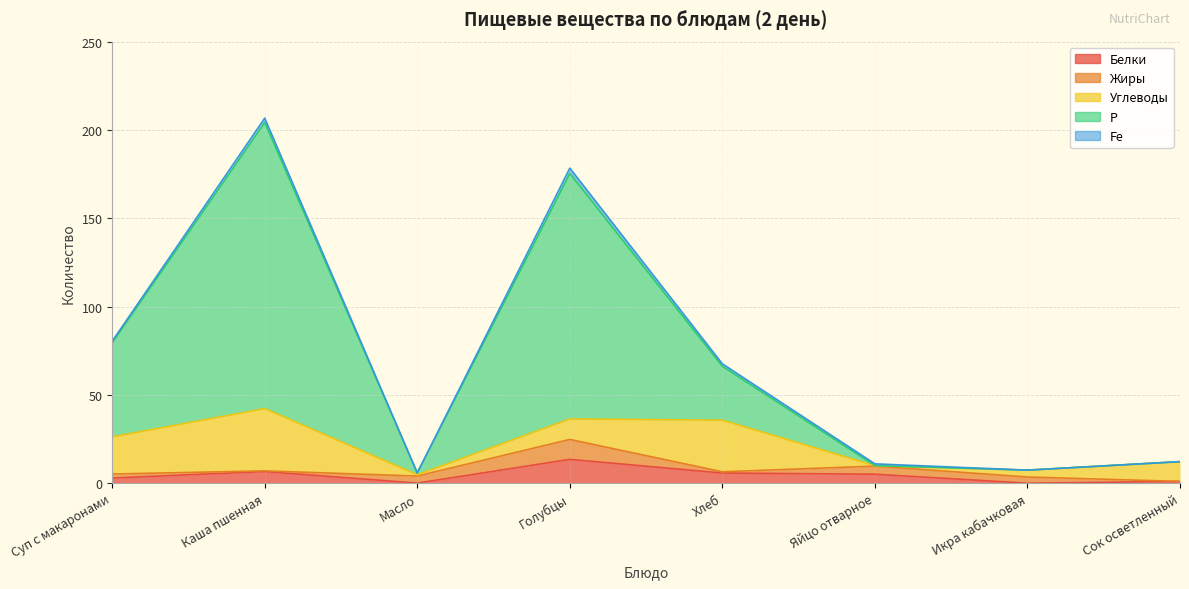

Is it true that Р equals 99.3 at Яйцо отварное?

False